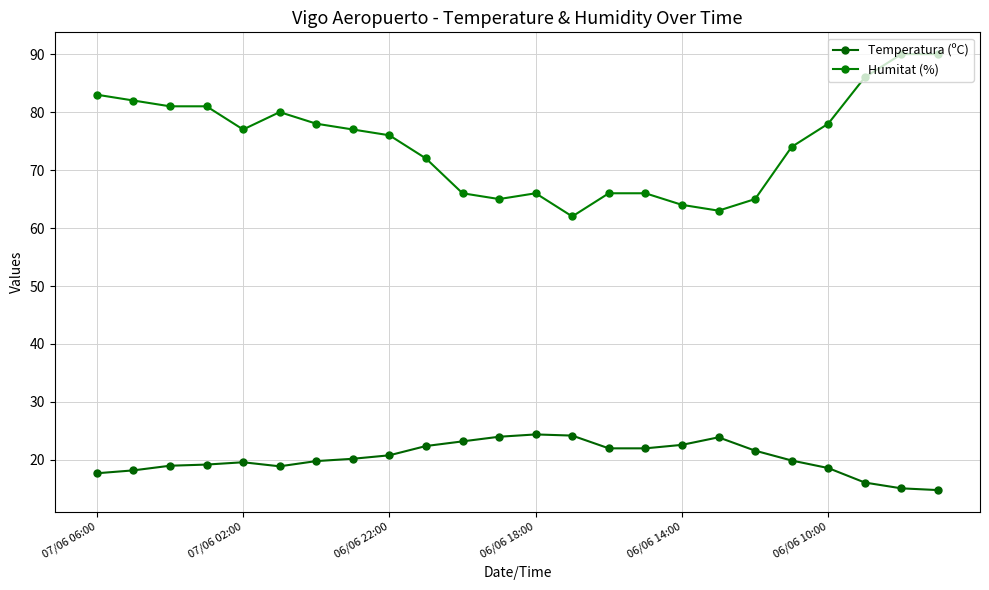

At which label does Humitat (%) first exceed 77?

07/06 06:00